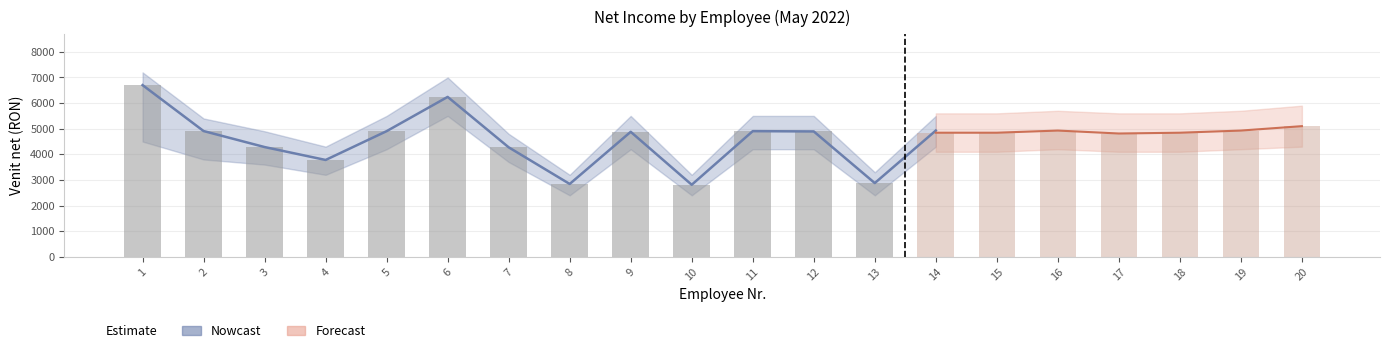

What is the value of the Nowcast bar at the 17th from the left?

4928